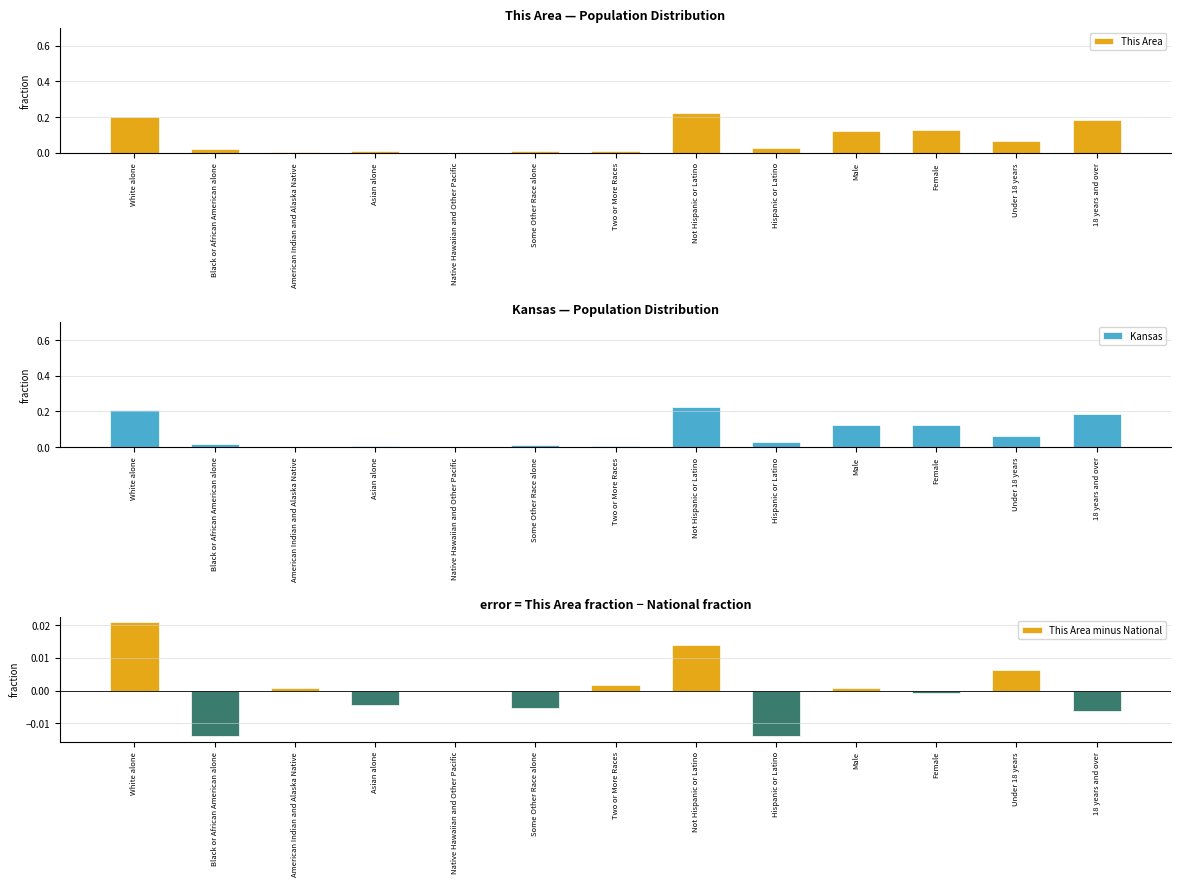

What is the sum of all Kansas values?

1.0